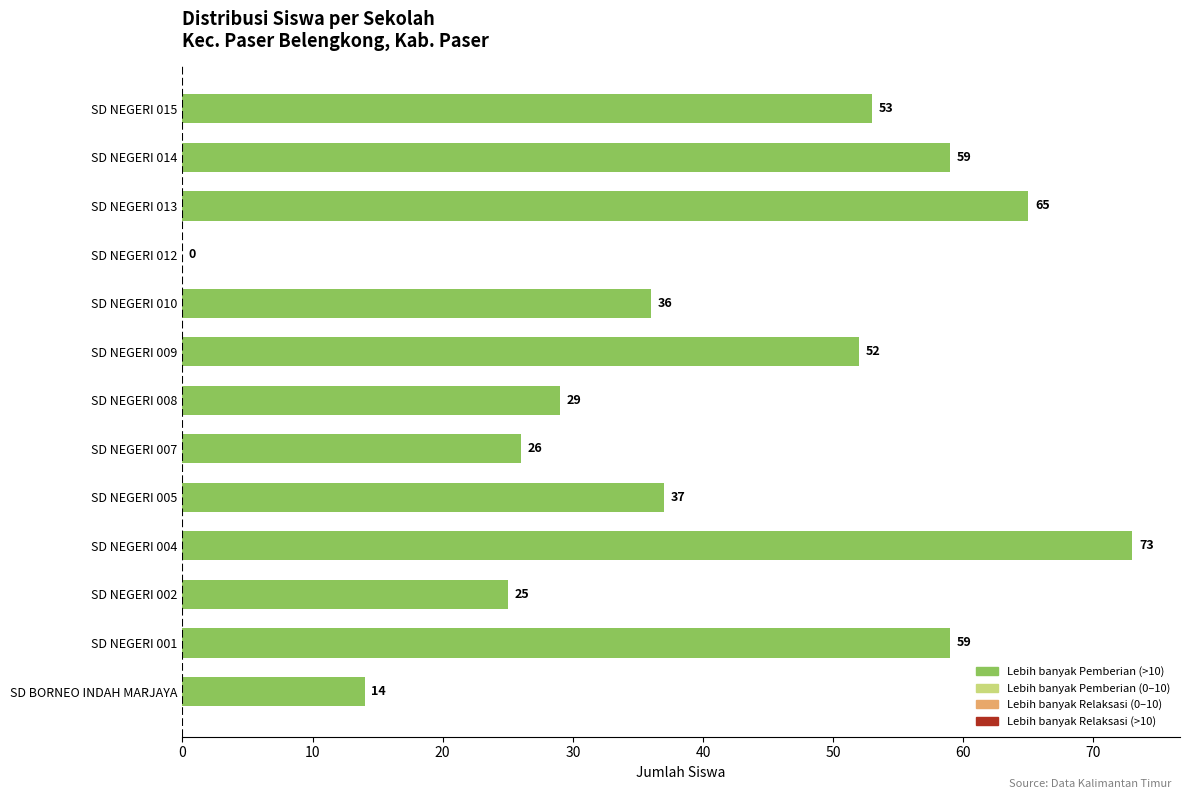

At which label is the value closest to 36?

SD NEGERI 010